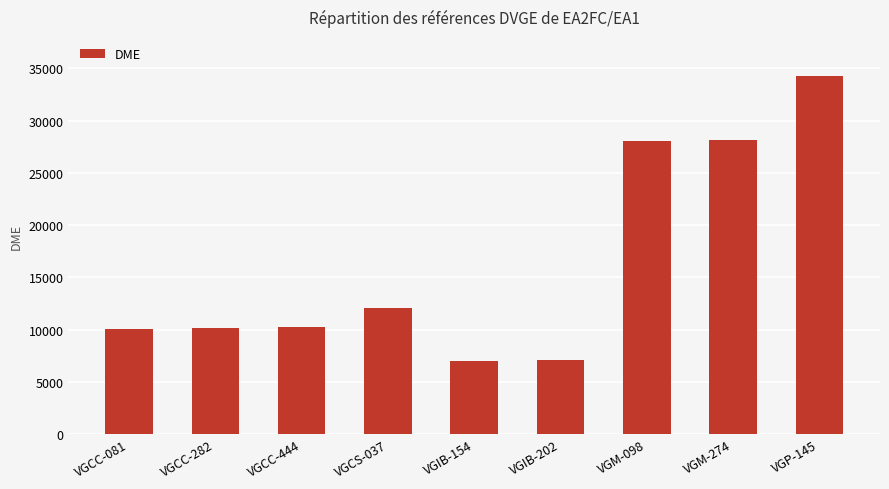

How many distinct data groups are displayed?

1